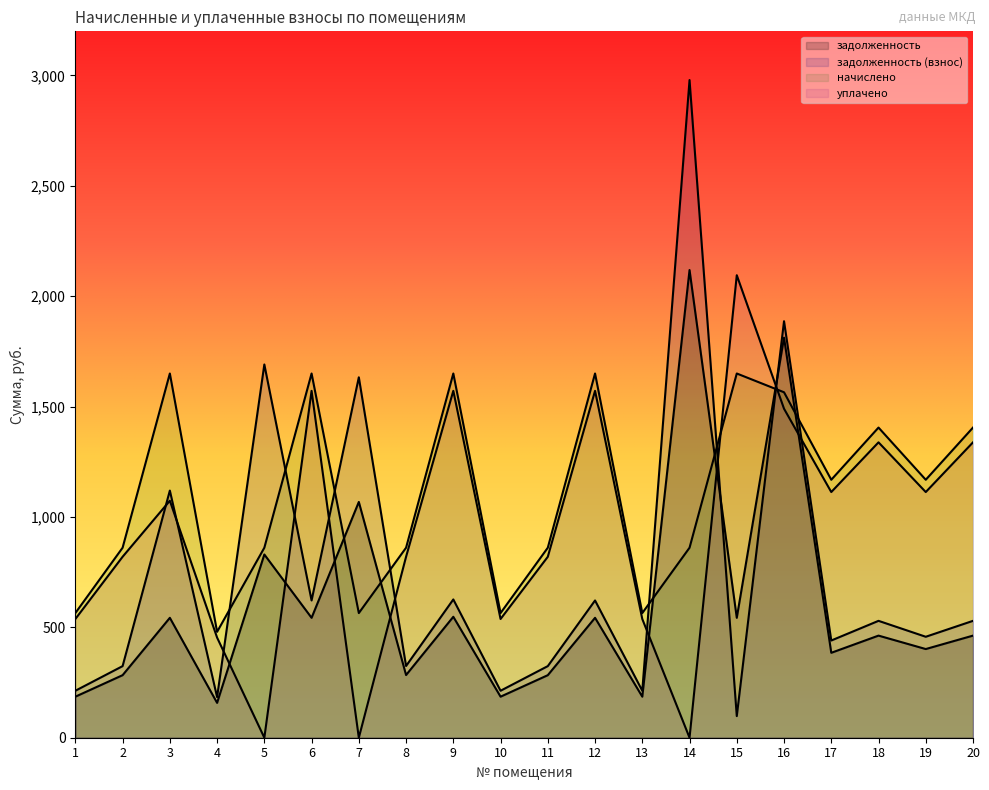

Rank the series by their maximum value, from highest to lowest.

задолженность (взнос), задолженность, уплачено, начислено